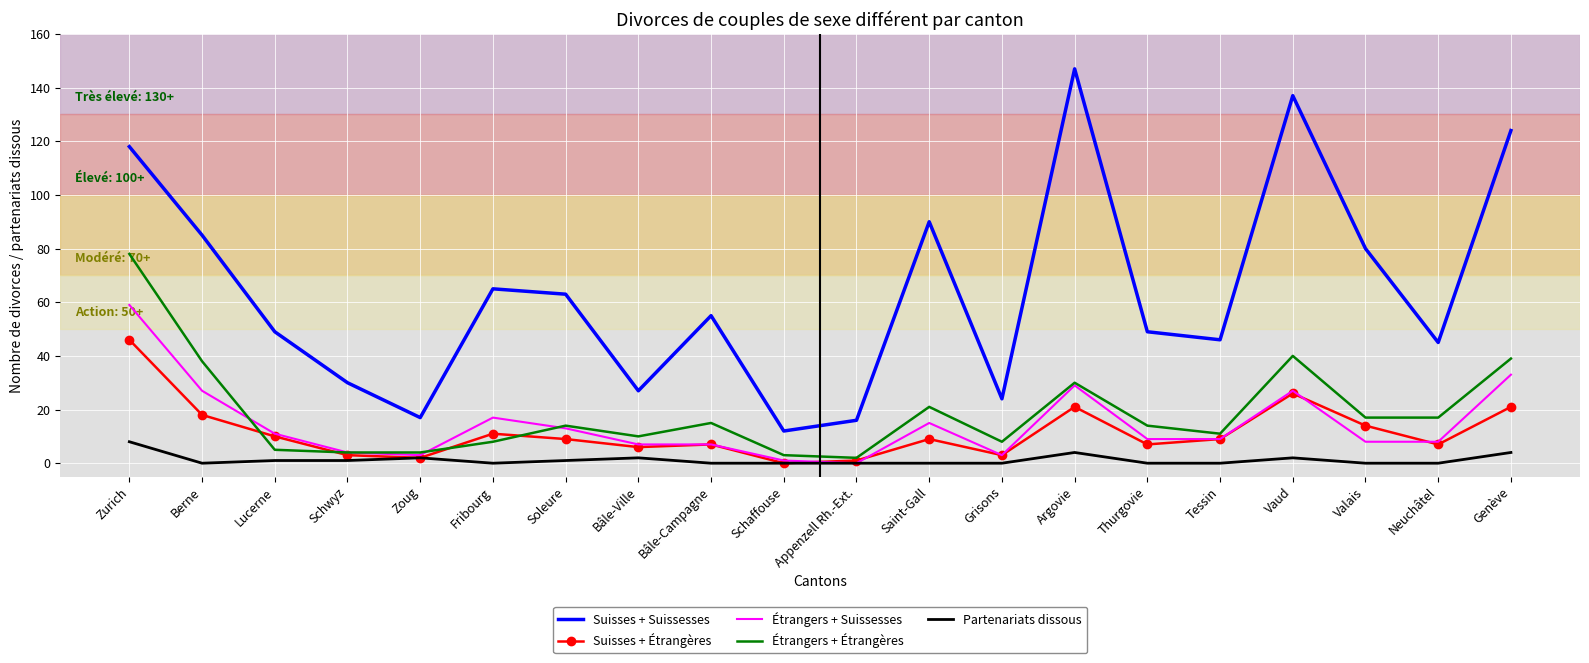

True or false: Suisses + Suissesses and Étrangers + Suissesses cross at least once.

False